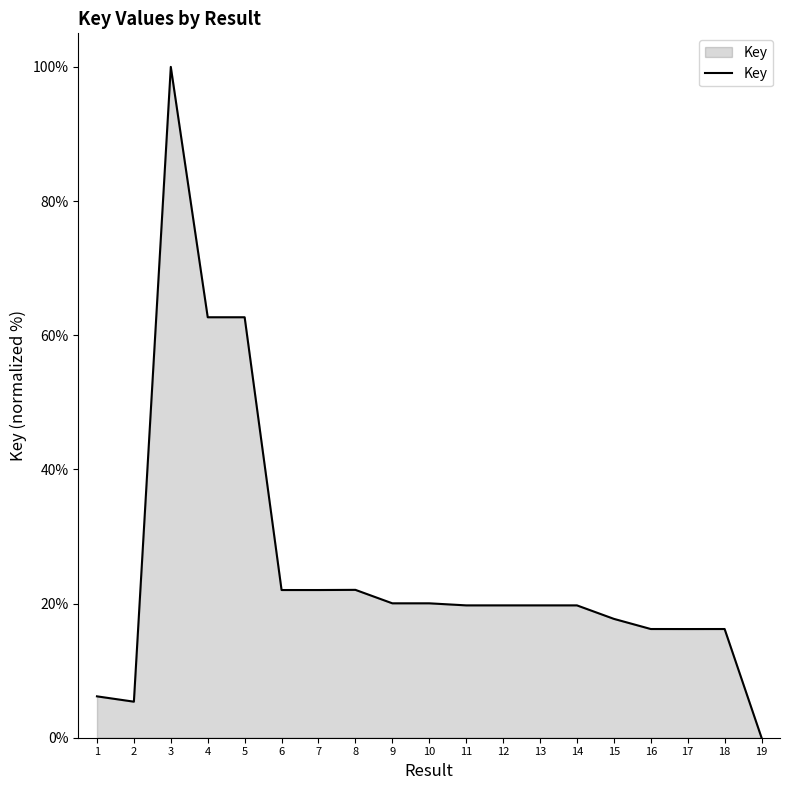

At which category does the chart reach its peak across all series?

3